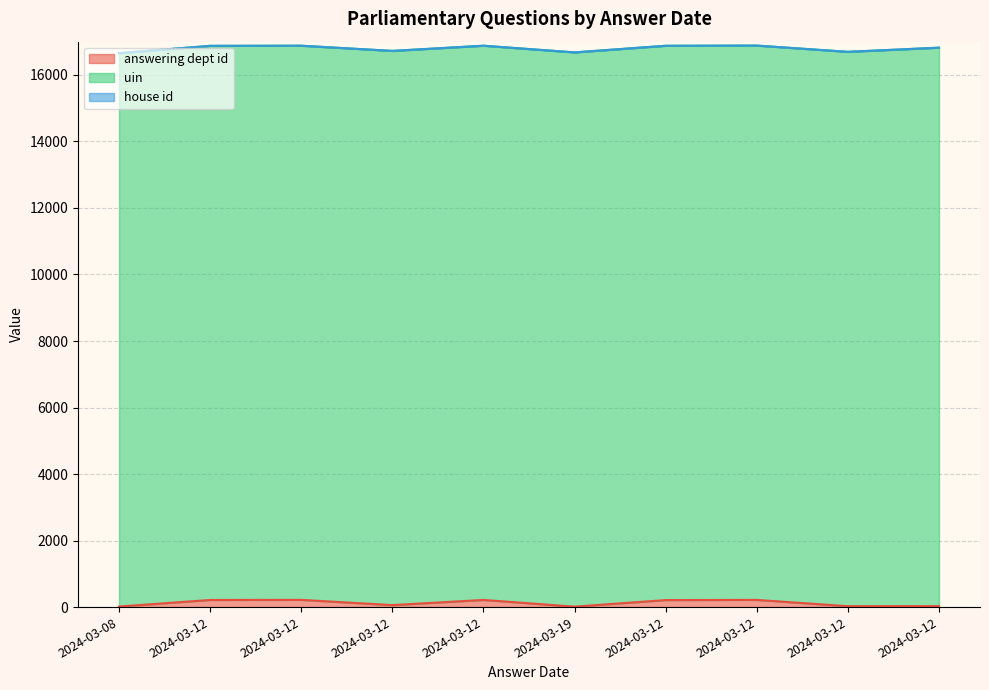

Reading right to left, extract all data points from this chart.

answering dept id: 2024-03-12=29	2024-03-12=27	2024-03-12=216	2024-03-12=211	2024-03-19=13	2024-03-12=215	2024-03-12=60	2024-03-12=217	2024-03-12=214	2024-03-08=17
uin: 2024-03-12=16790	2024-03-12=16667	2024-03-12=16666	2024-03-12=16665	2024-03-19=16664	2024-03-12=16663	2024-03-12=16662	2024-03-12=16661	2024-03-12=16660	2024-03-08=16638
house id: 2024-03-12=1	2024-03-12=1	2024-03-12=1	2024-03-12=1	2024-03-19=1	2024-03-12=1	2024-03-12=1	2024-03-12=1	2024-03-12=1	2024-03-08=1